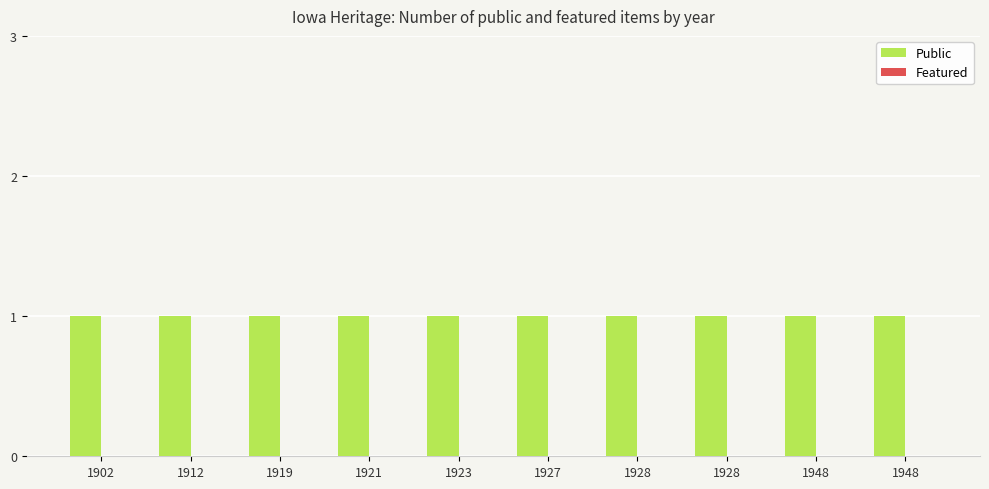

What are all the series names shown in the legend?

Public, Featured